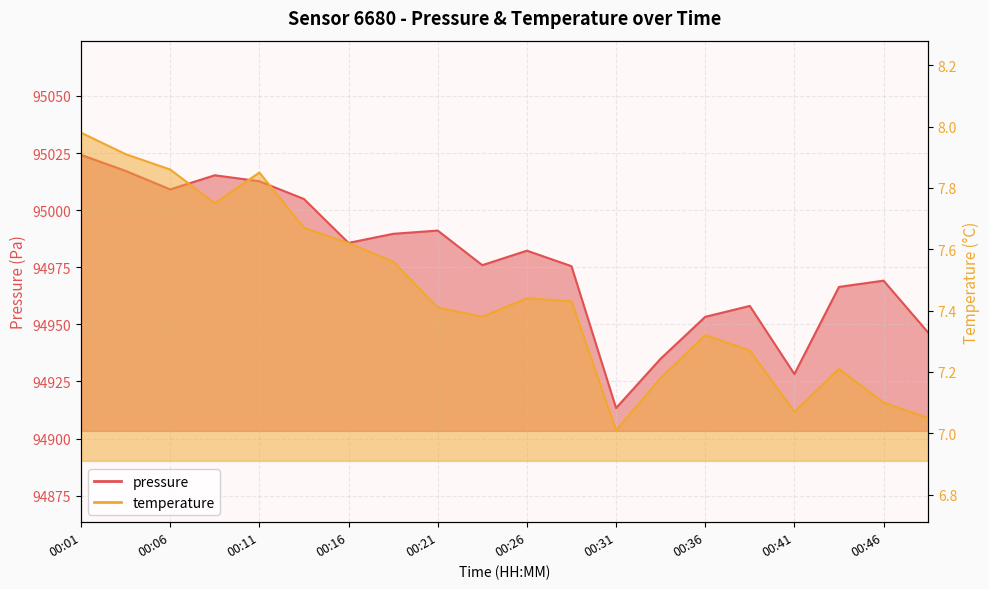

What is the value of the temperature point at the 5th from the left?

7.8